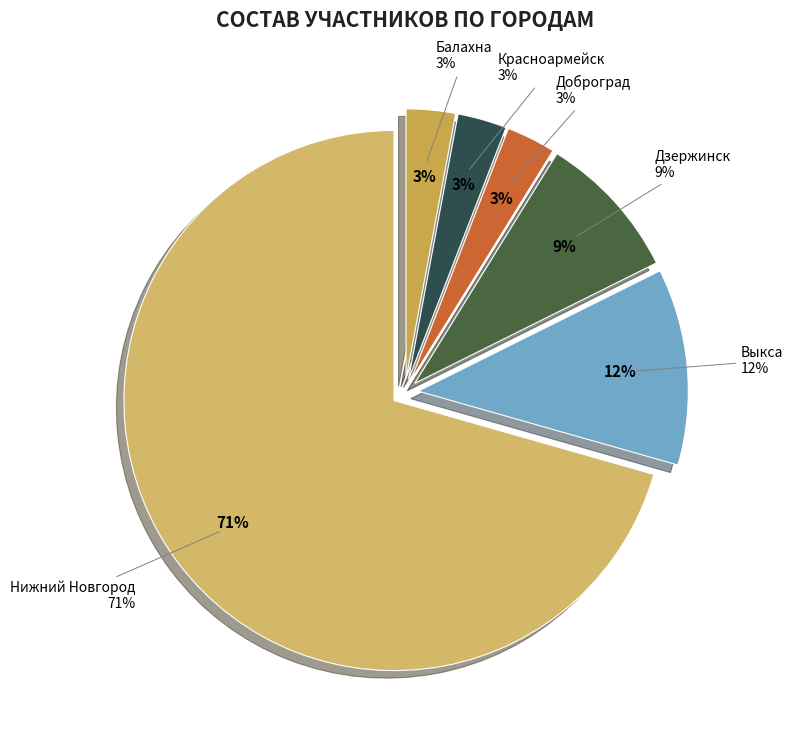

The Выкса slice represents 20% of the pie. True or false?

False